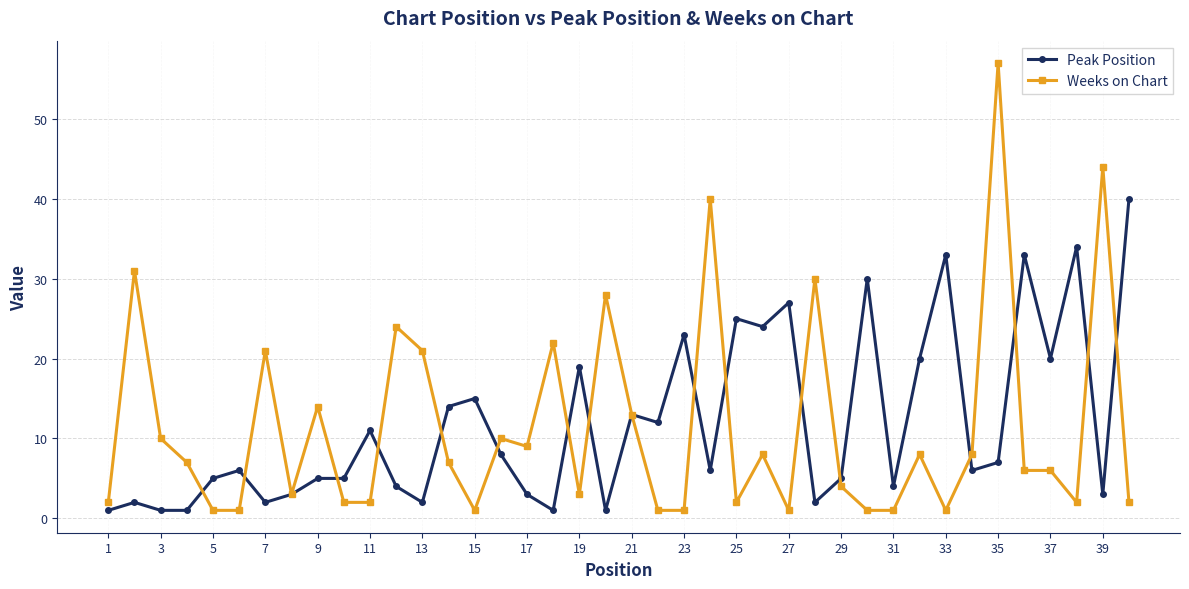

What is the value of the Peak Position point at the 39th from the left?

3